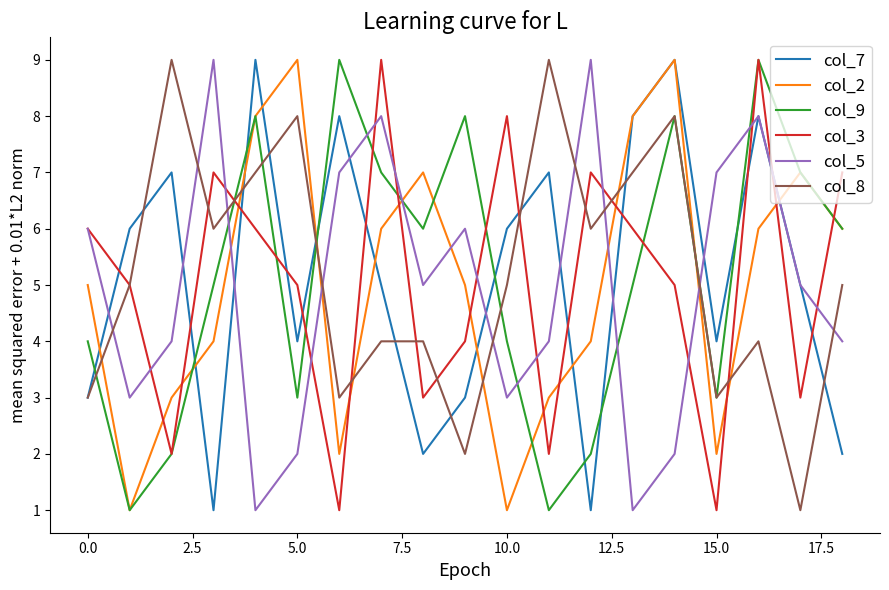

After their last crossing, which series has the higher values: col_2 or col_3?

col_3